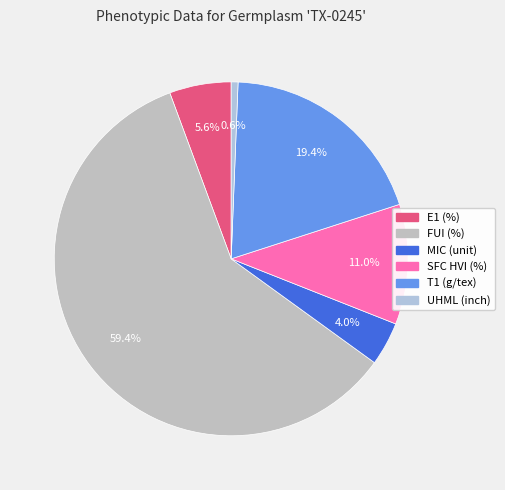

Count the number of slices in the pie.

6